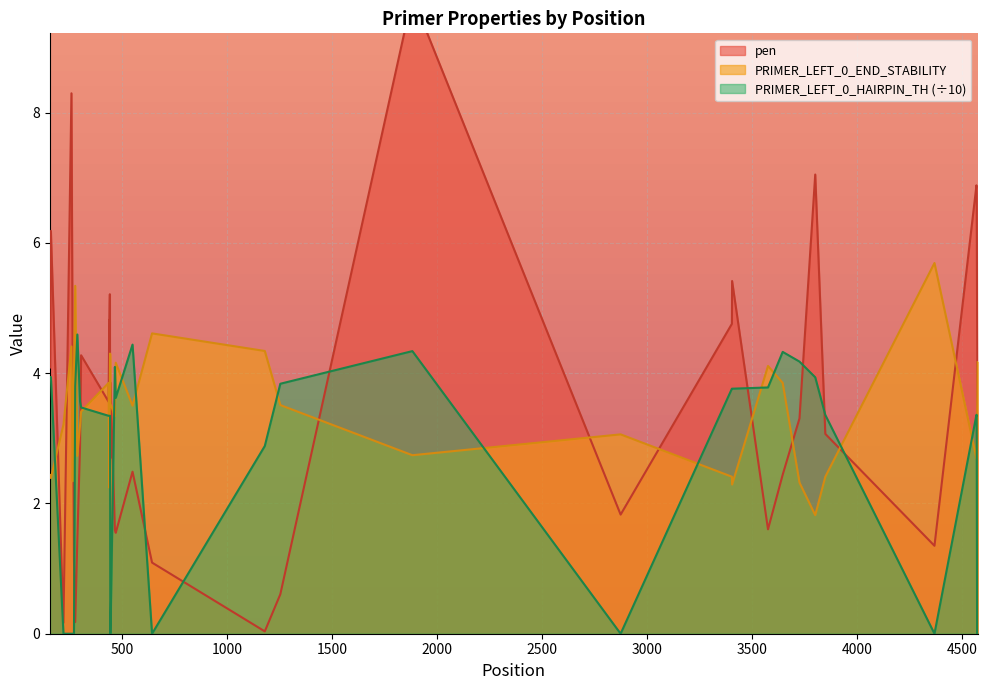

The value of PRIMER_LEFT_0_HAIRPIN_TH at 444 is 0.0. True or false?

True